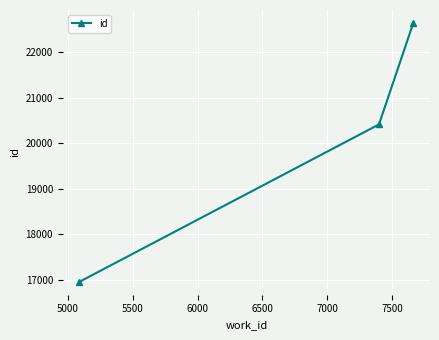

Reading left to right, transcribe all the data shown in this chart.

16960	20413	22640